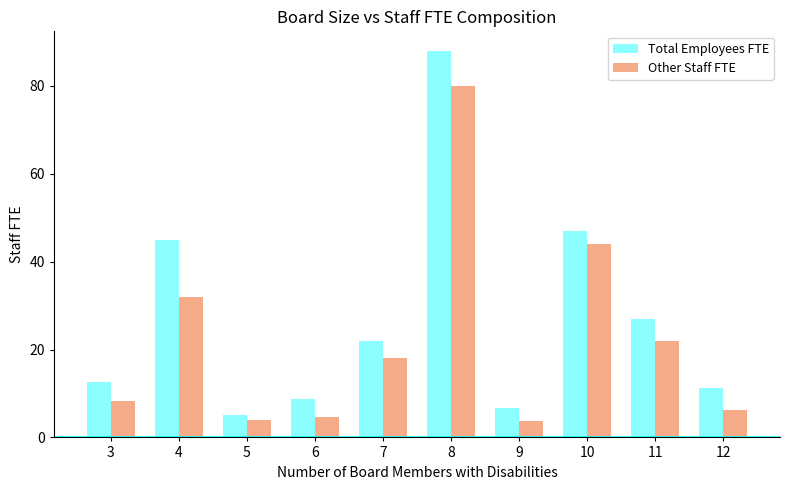

Is the value of Other Staff FTE at 5 greater than the value of Total Employees FTE at 9?

No